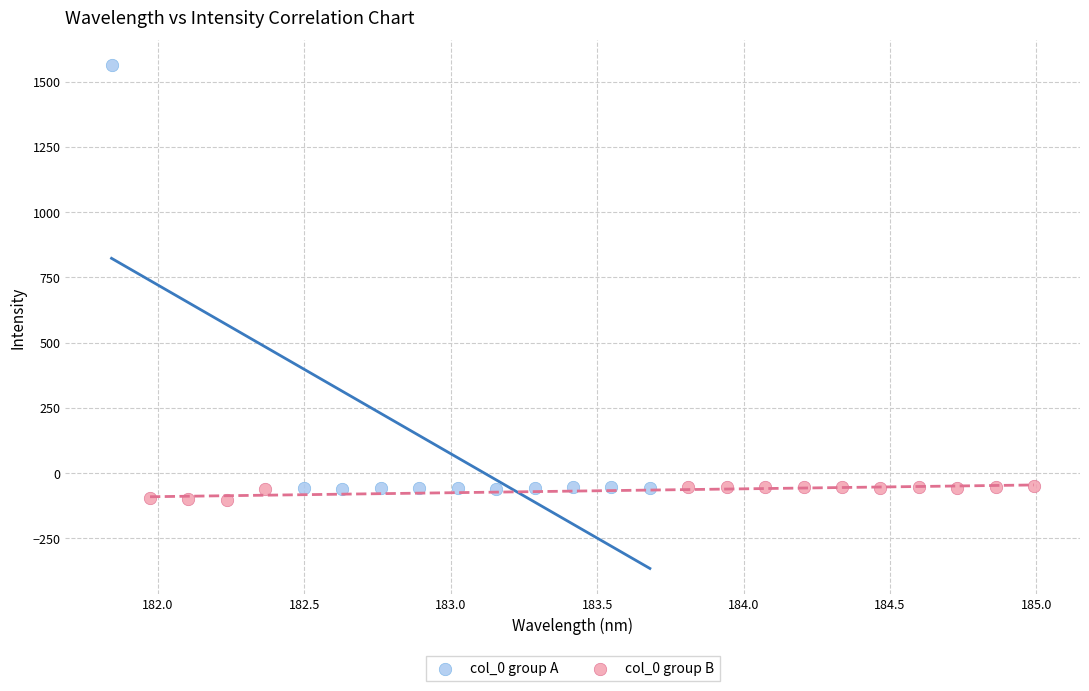

Which series contains the highest Y value?

col_0 group A